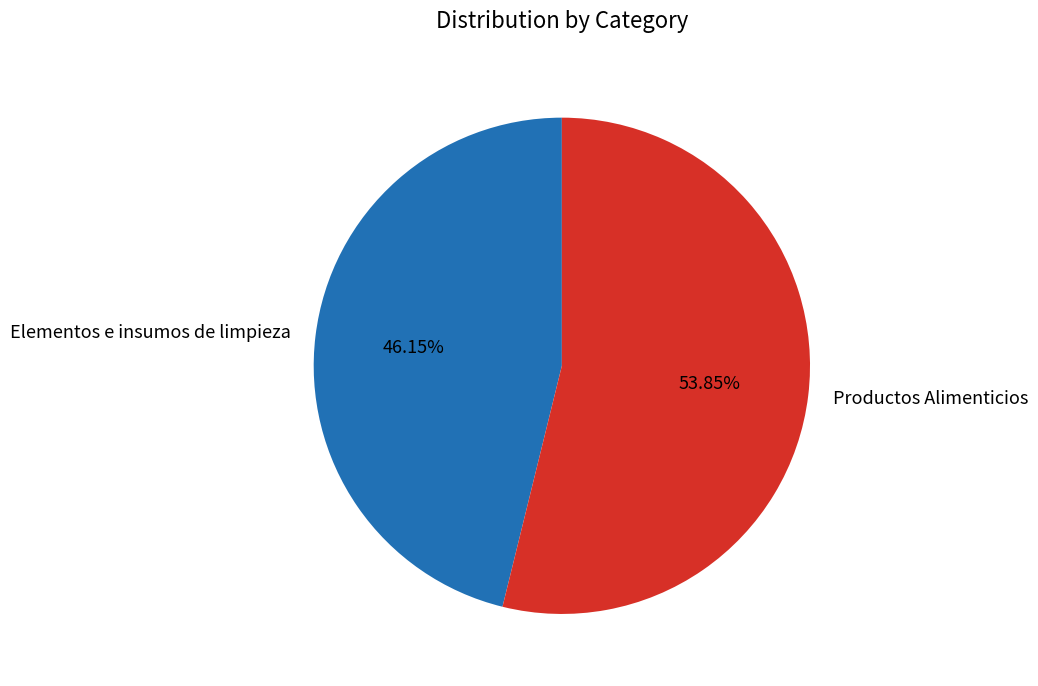

Approximately how many times larger is the value at Productos Alimenticios compared to Elementos e insumos de limpieza?

1.2